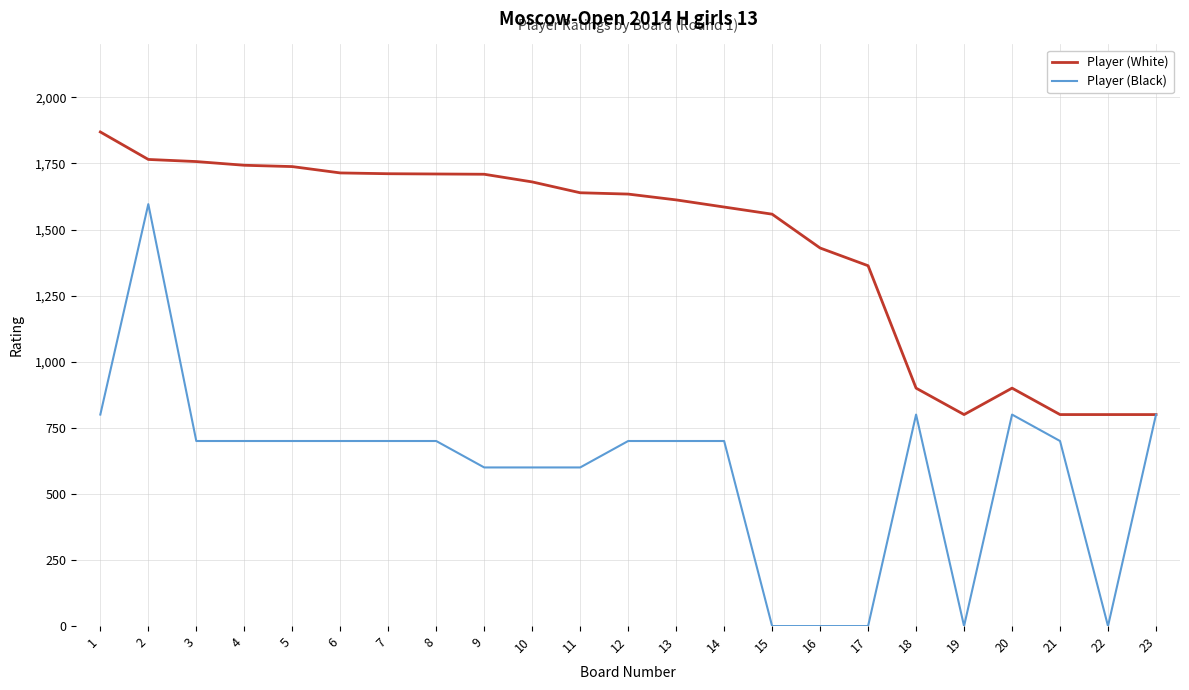

At 3, list the series in order from smallest to largest.

Player (Black), Player (White)